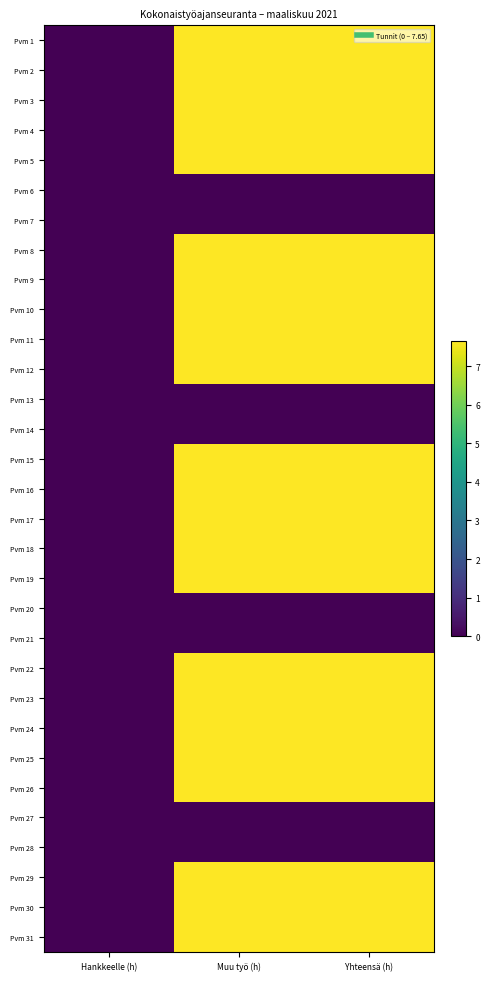

How many series are shown in this chart?

31